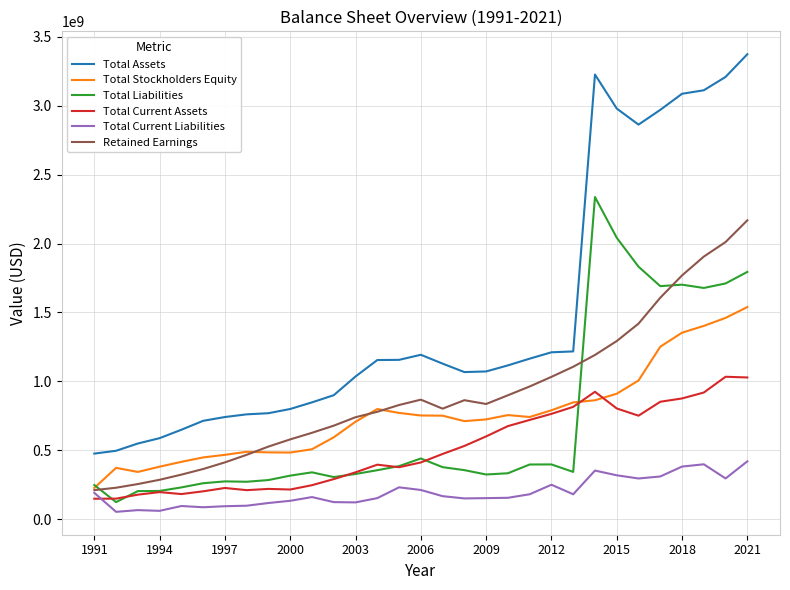

Rank the series by their maximum value, from lowest to highest.

Total Current Liabilities, Total Current Assets, Total Stockholders Equity, Retained Earnings, Total Liabilities, Total Assets